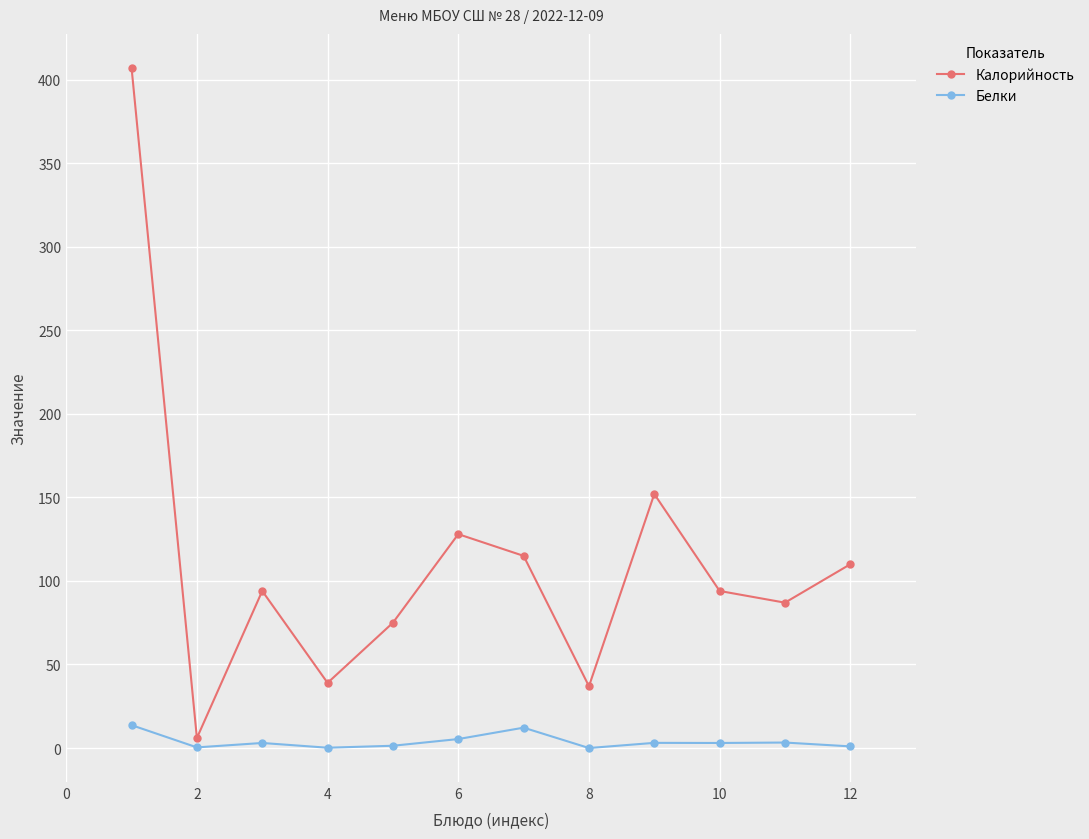

Which series has the largest range (max minus min)?

Калорийность